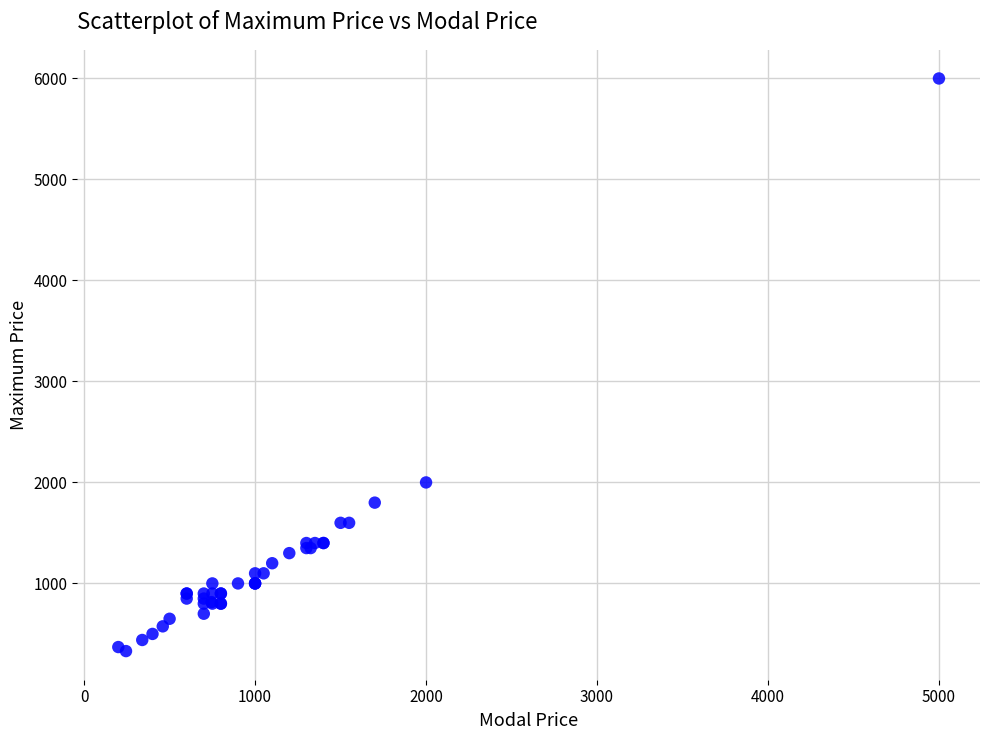

What Y value in the scatter plot is closest to 3165?

2000